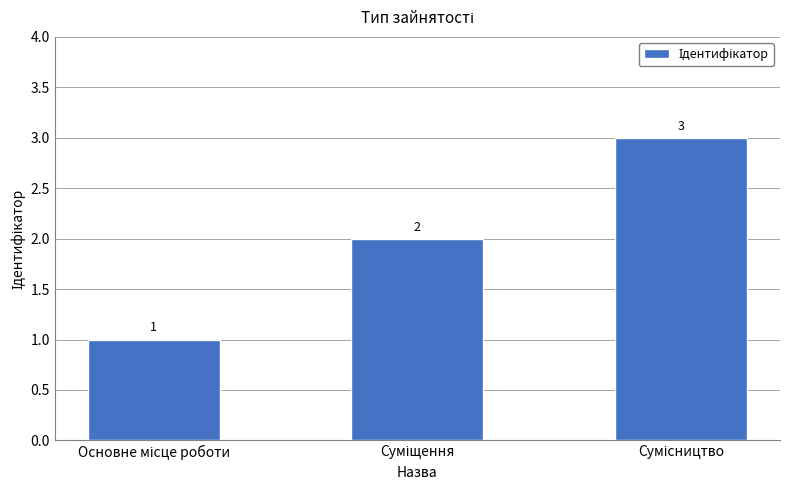

What is the value of the 3rd bar from the left?

3